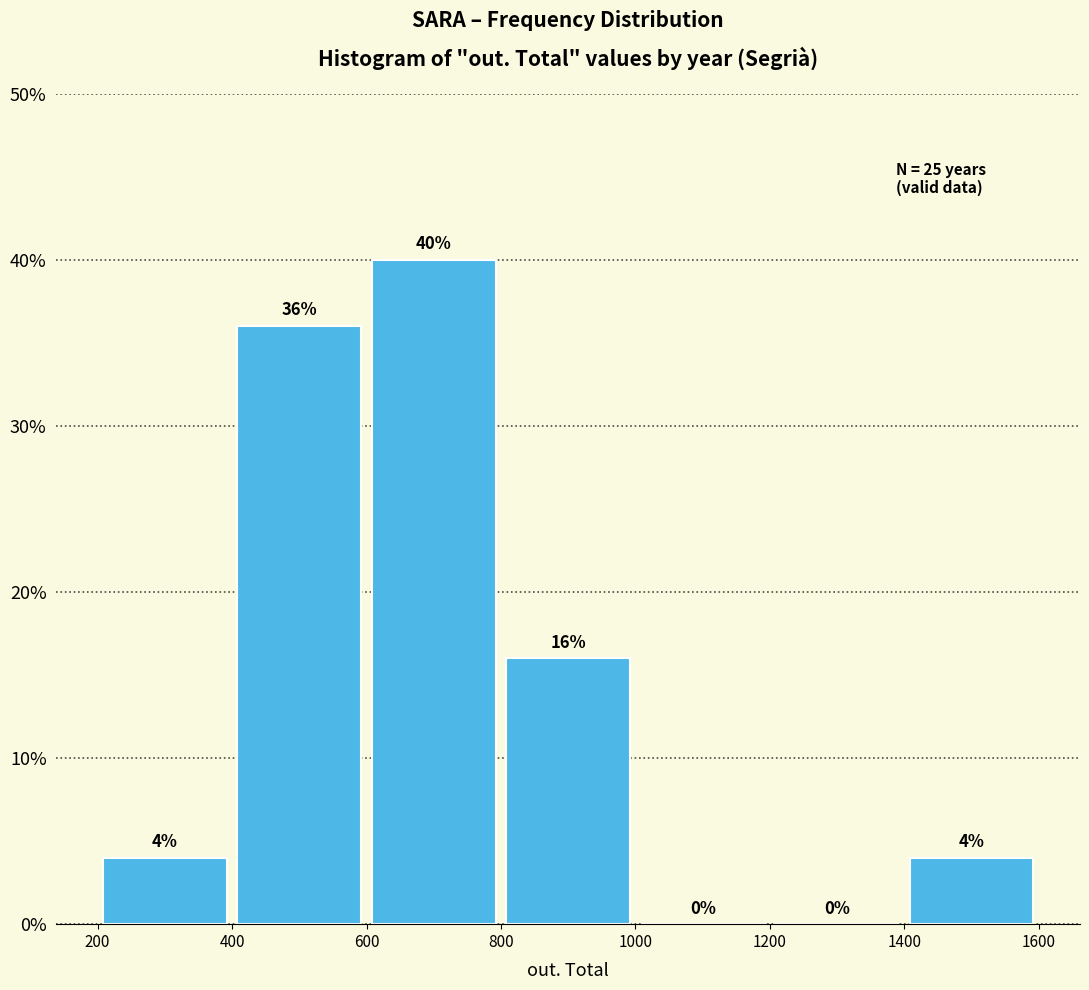

Reading left to right, transcribe this chart: for each bar, give the range it covers on the x-axis and its height.

200 to 400: 4
400 to 600: 36
600 to 800: 40
800 to 1000: 16
1000 to 1200: 0
1200 to 1400: 0
1400 to 1600: 4